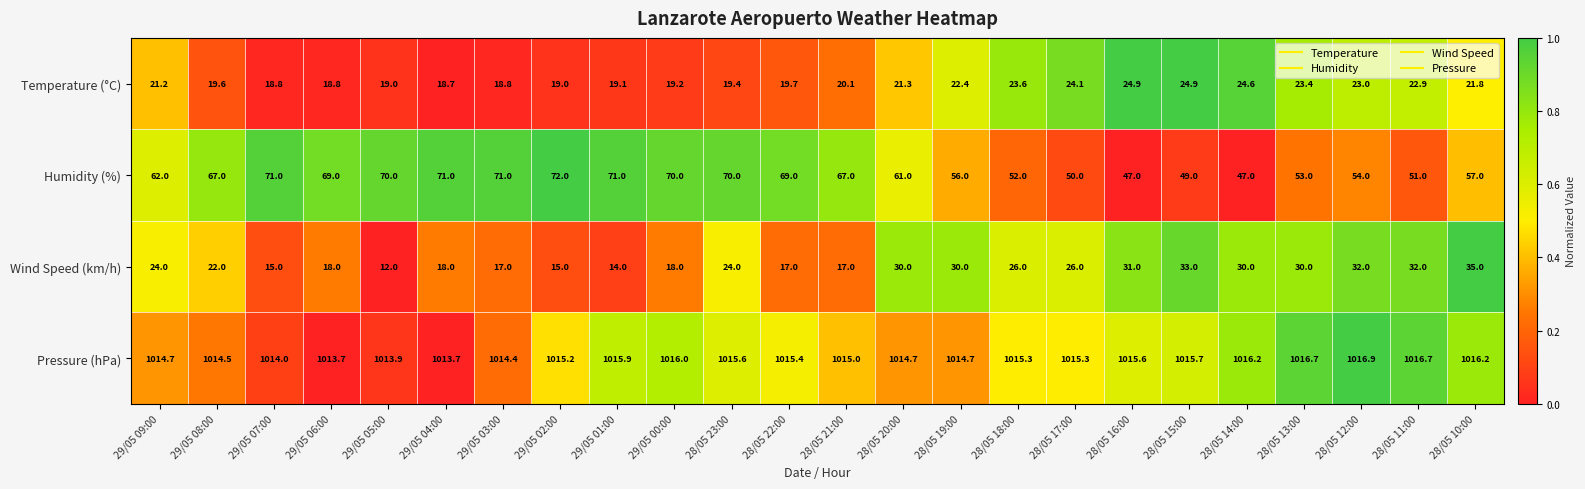

What is the sum of all Temperature (°C) values?

508.3